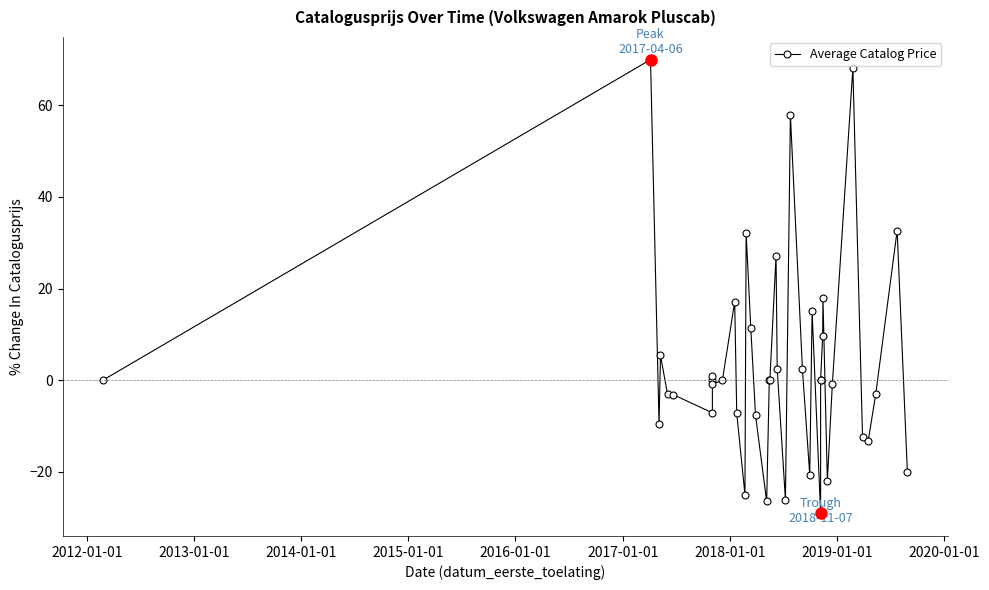

How many interior local peaks (higher than both neighbors) does the data have?

11